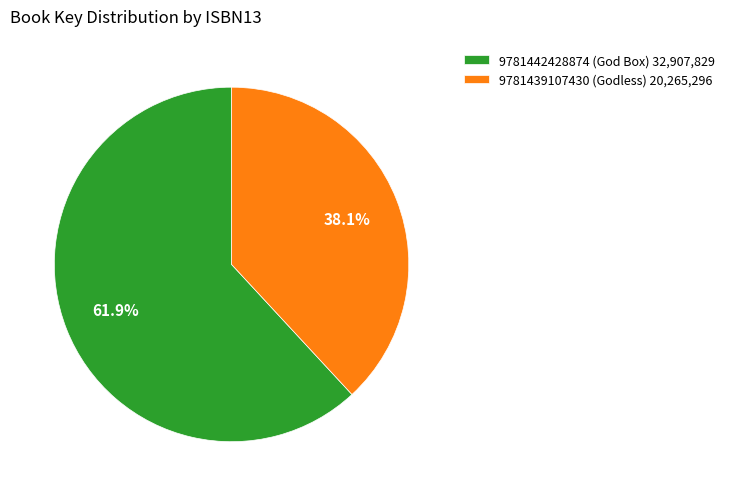

What is the majority slice?

9781442428874 (God Box)